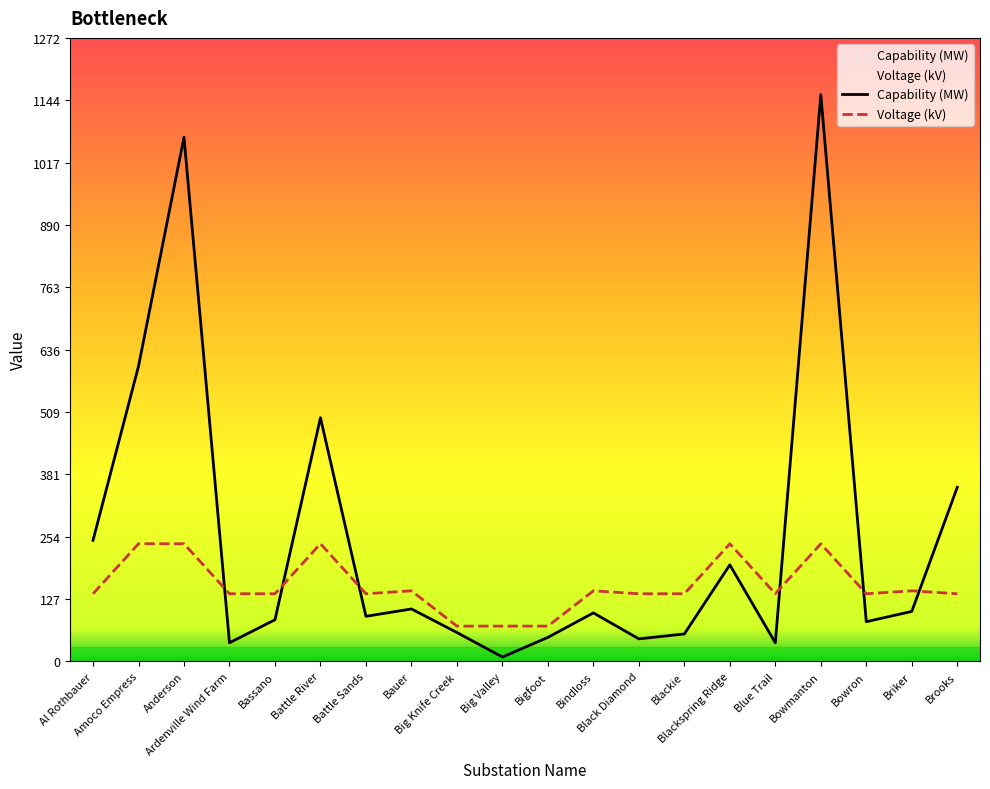

Reading left to right, what are all the values shown in this chart?

Capability (MW): 247	602	1069	38	85	497	92	107	59	9	49	99	46	56	197	38	1156	81	102	355
Voltage (kV): 138	240	240	138	138	240	138	144	72	72	72	144	138	138	240	138	240	138	144	138